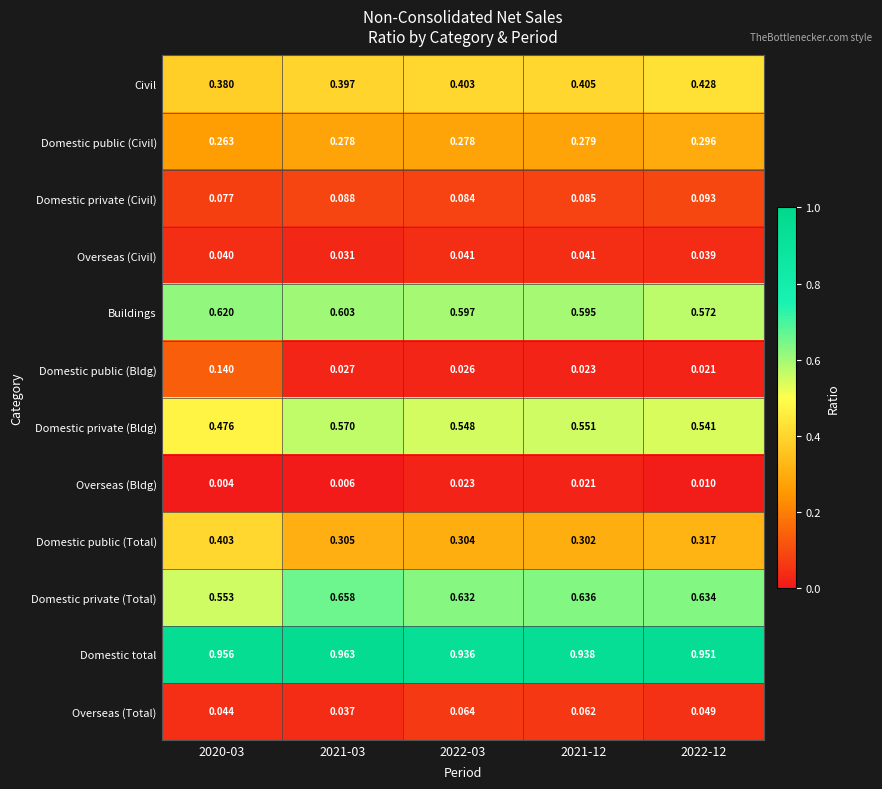

Which series has the largest total across all categories?

Domestic total